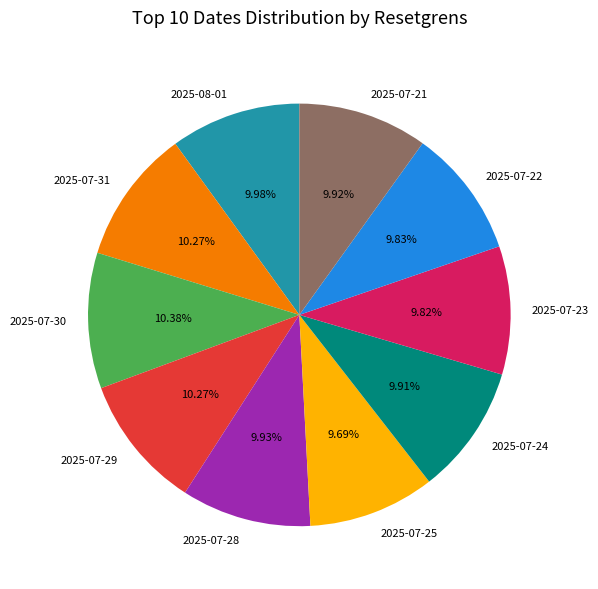

Count the number of slices in the pie.

10